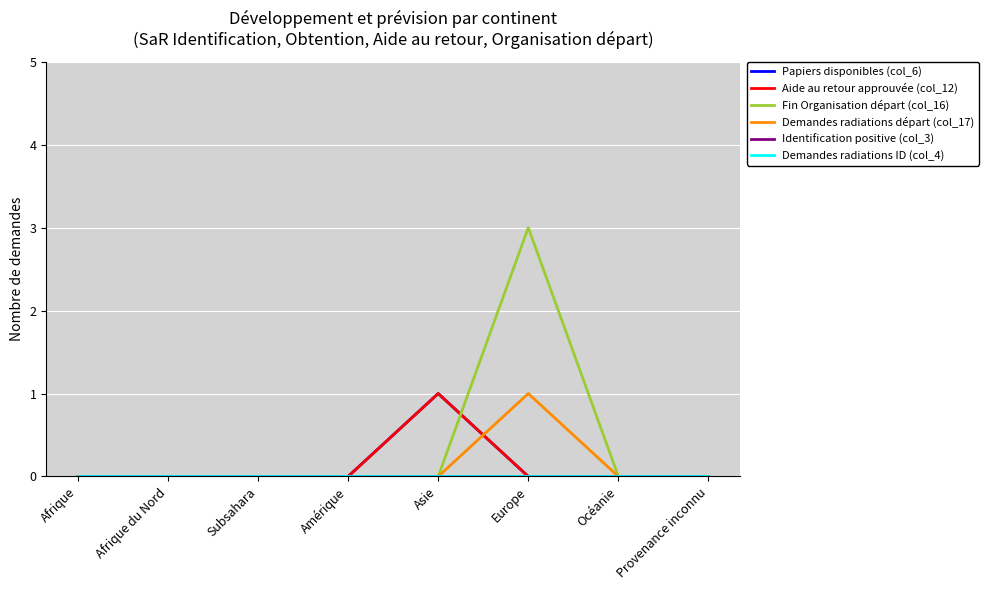

Which category has the lowest value in the Aide au retour approuvée (col_12) series?

Afrique